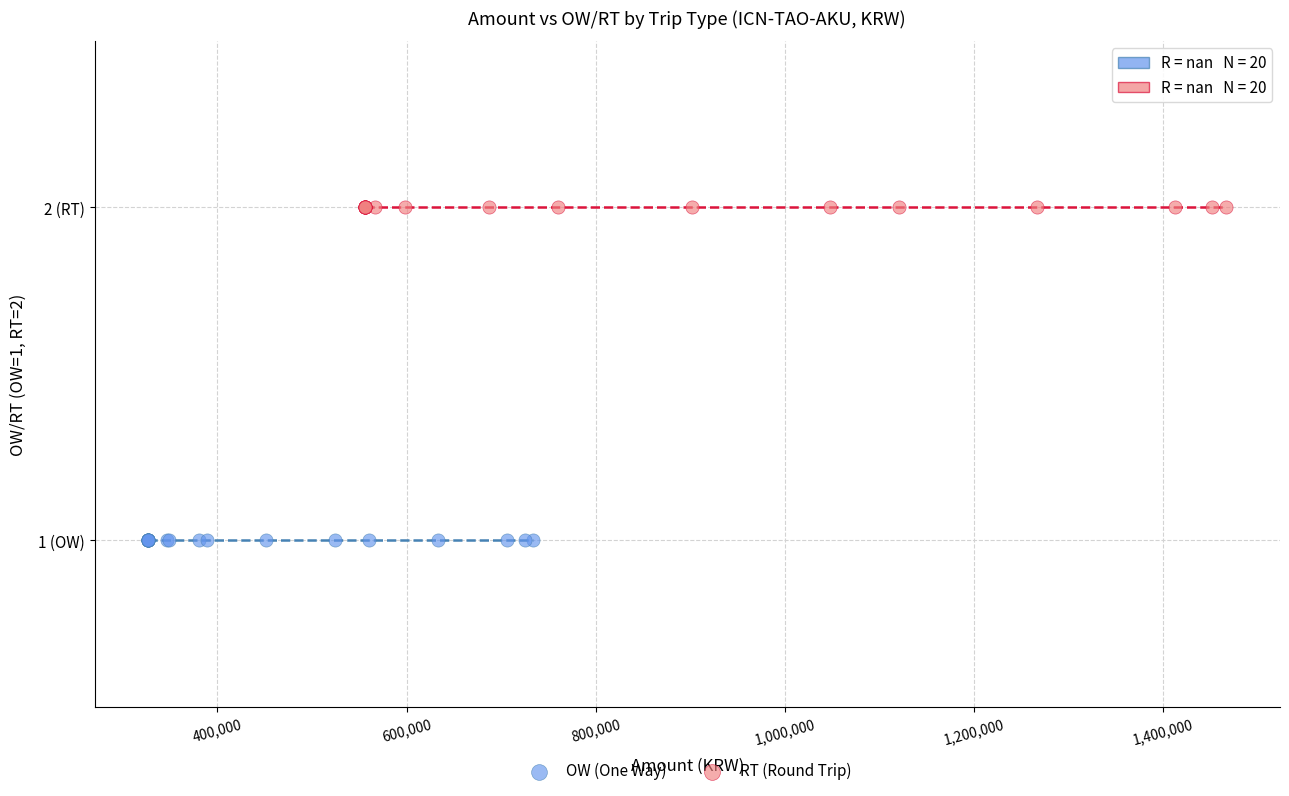

Which series reaches the maximum Y coordinate?

RT (Round Trip)